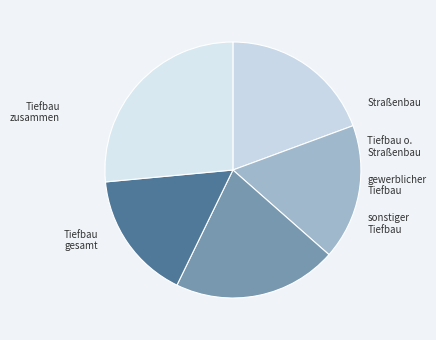

The gewerblicher Tiefbau slice represents 16% of the pie. True or false?

True